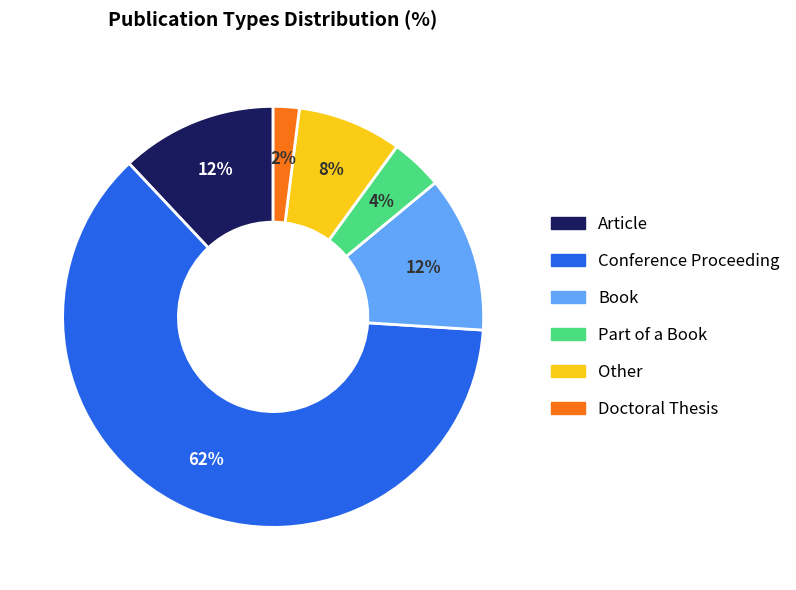

How many segments does this pie chart have?

6